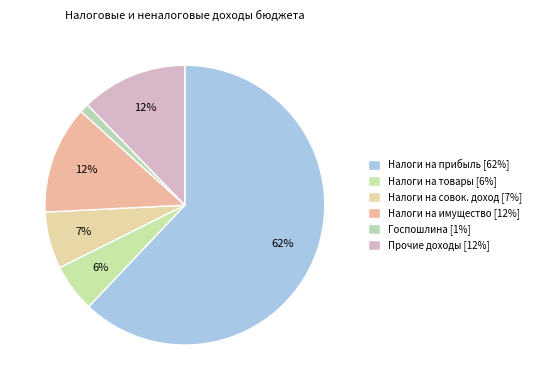

Which category has the biggest portion of the pie?

Налоги на прибыль [62%]